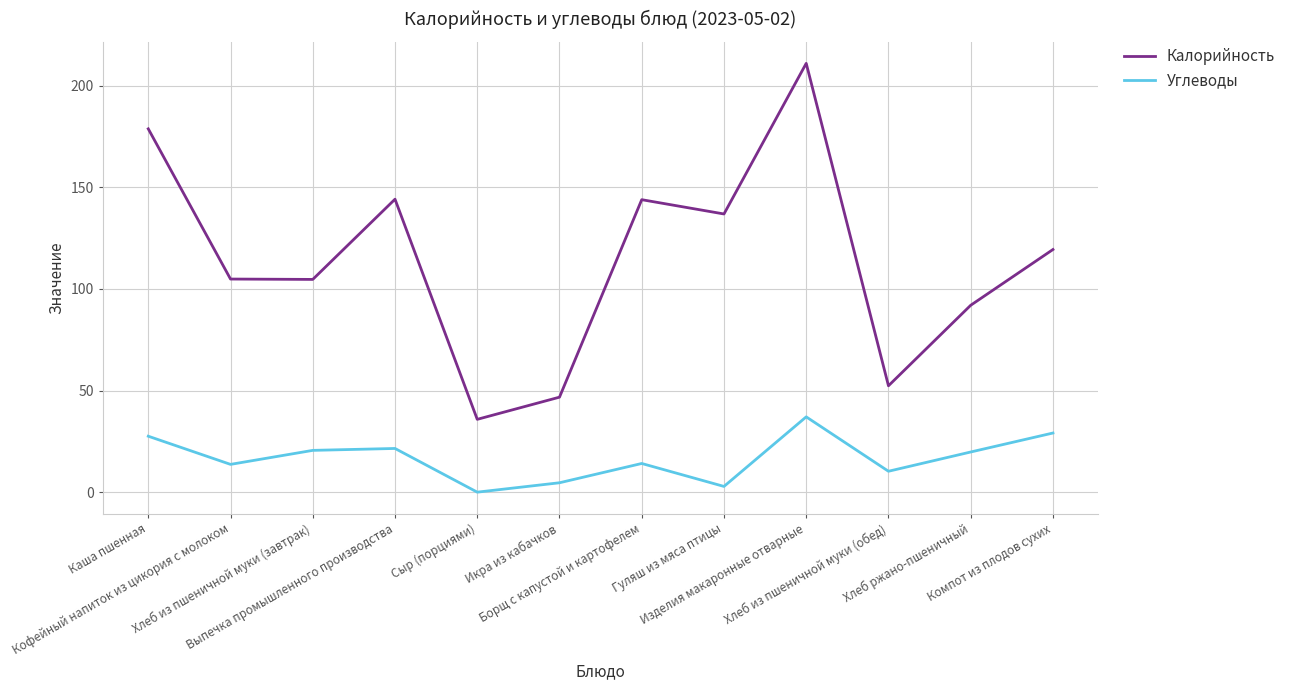

The value of Углеводы at Выпечка промышленного производства is 21.5. True or false?

True